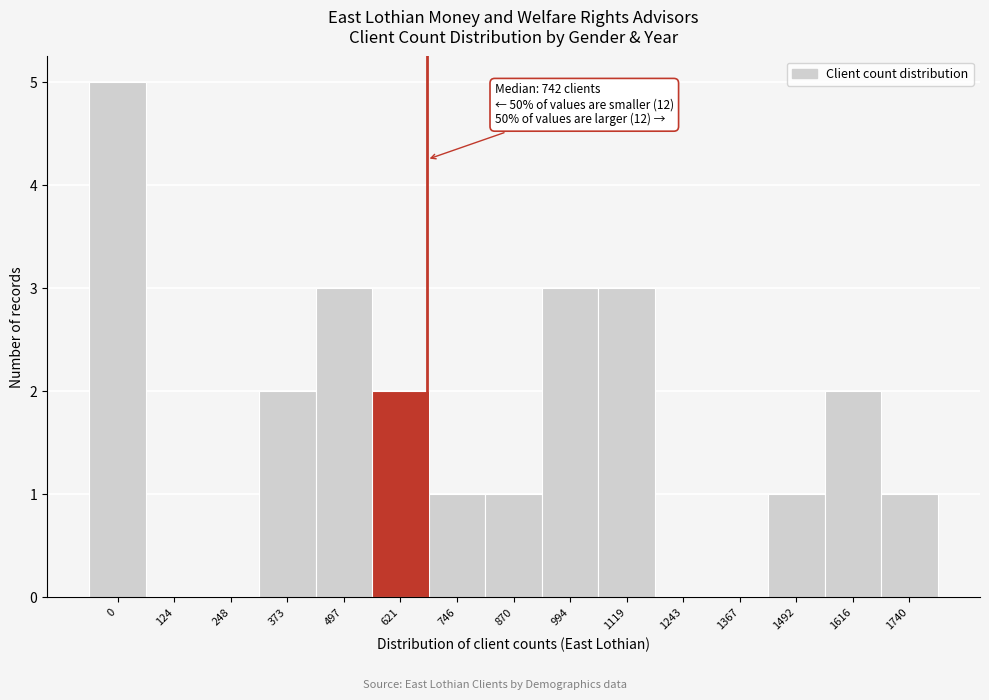

Reading right to left, what are all the values shown in this chart?

1740=1	1616=2	1492=1	1367=0	1243=0	1119=3	994=3	870=1	746=1	621=2	497=3	373=2	248=0	124=0	0=5